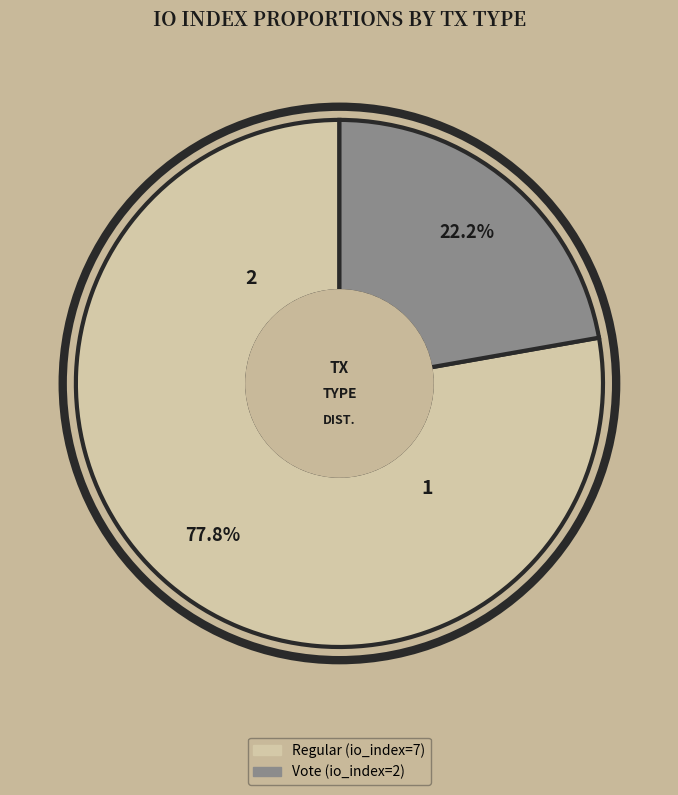

Is it true that Vote (io_index=2) is 22% of the pie?

True